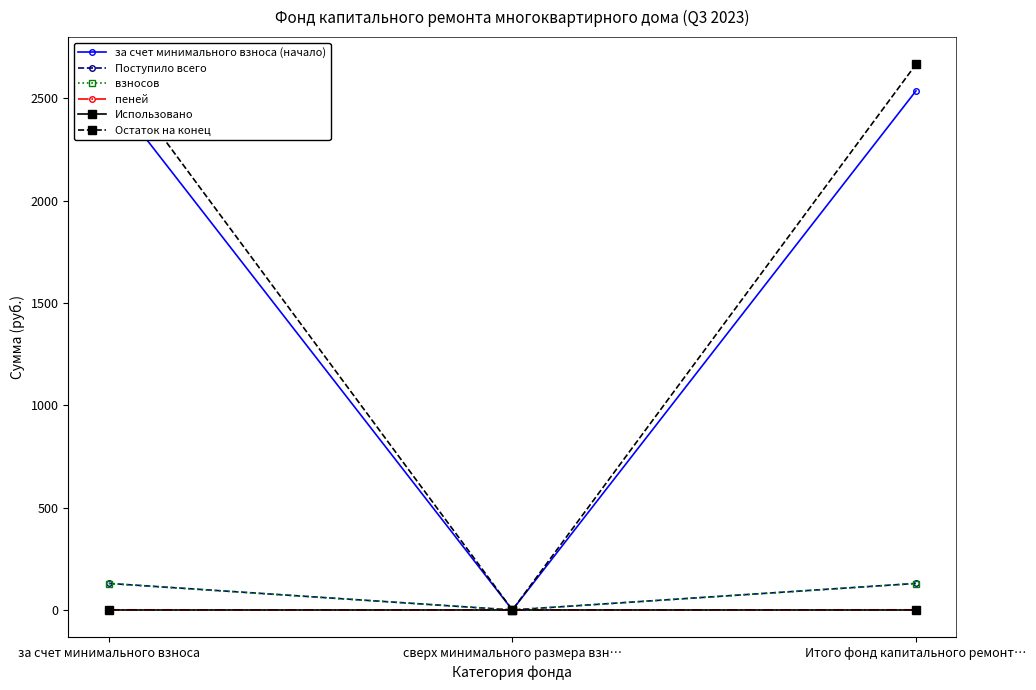

At Итого фонд капитального ремонт…, list the series in order from smallest to largest.

Использовано, пеней, взносов, Поступило всего, за счет минимального взноса (начало), Остаток на конец